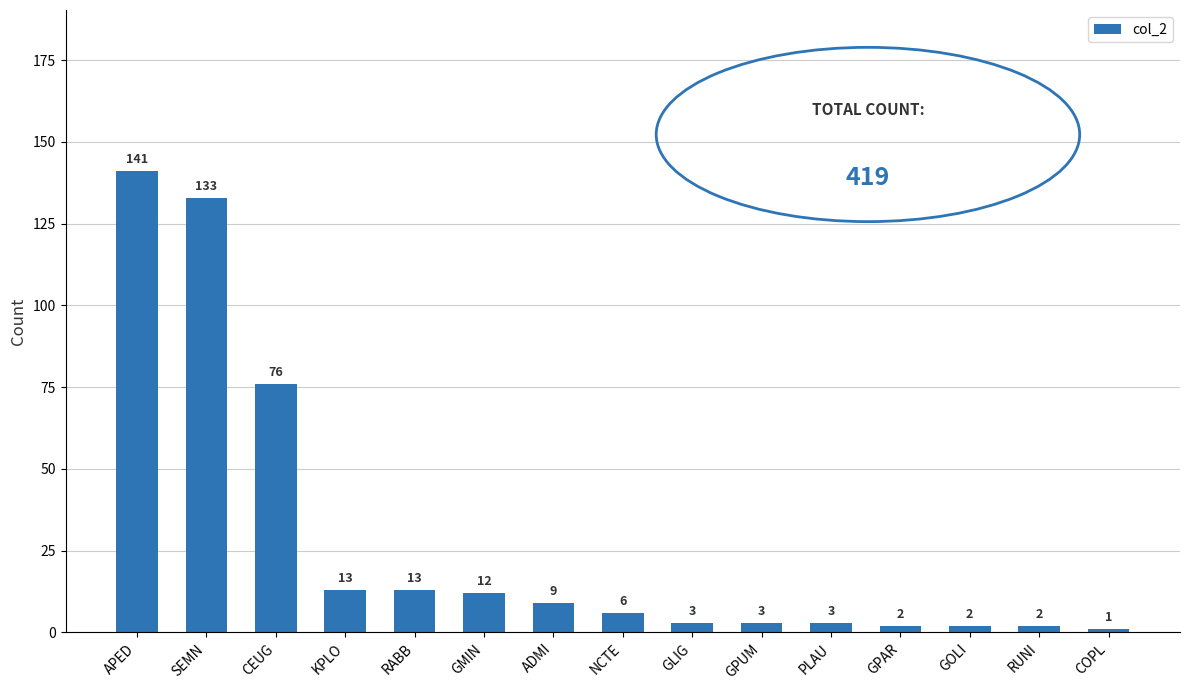

At which label is the value closest to 71?

CEUG